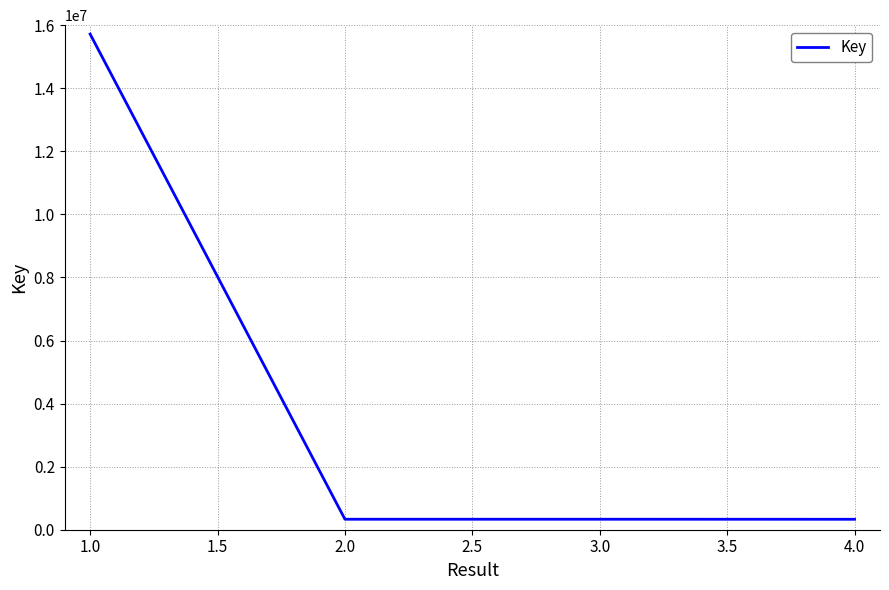

What is the minimum value shown in the chart?

331255